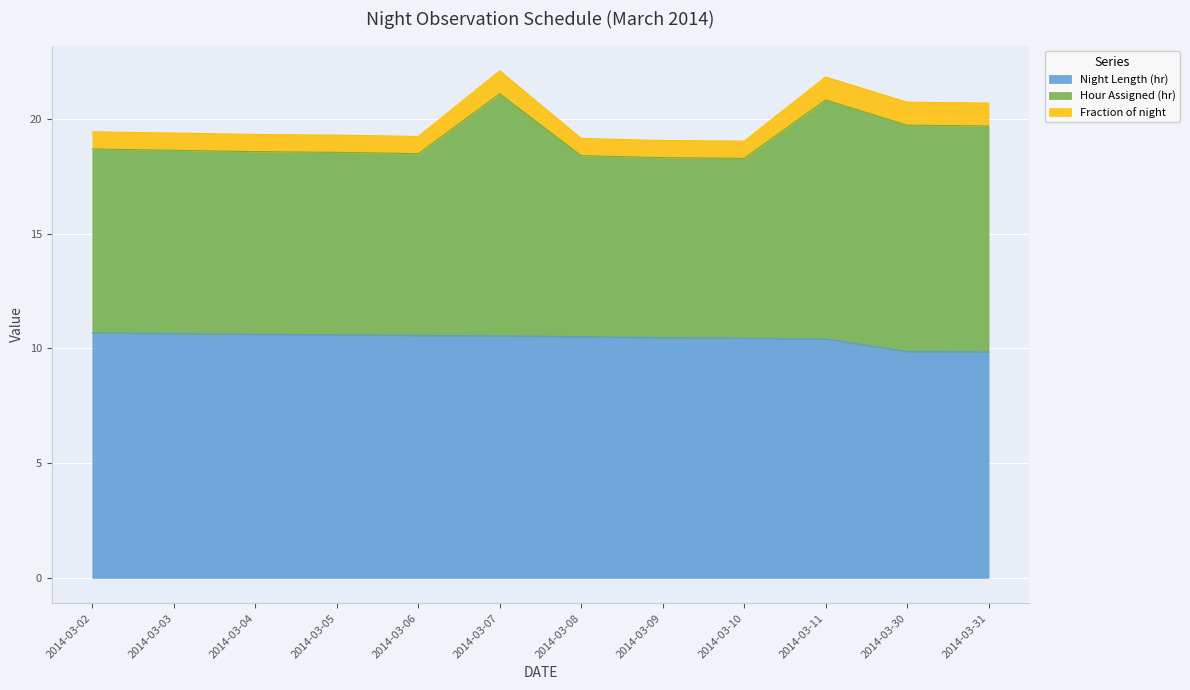

Between 2014-03-10 and 2014-03-09, which is larger?

2014-03-09